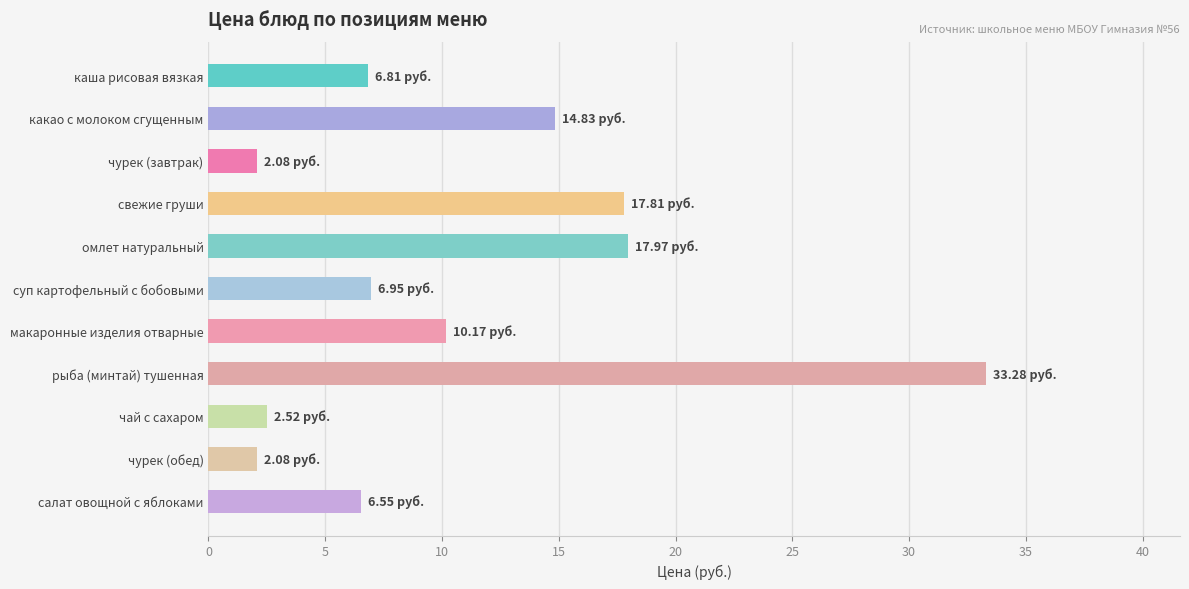

What is the ratio of the value at макаронные изделия отварные to the value at омлет натуральный?

0.6